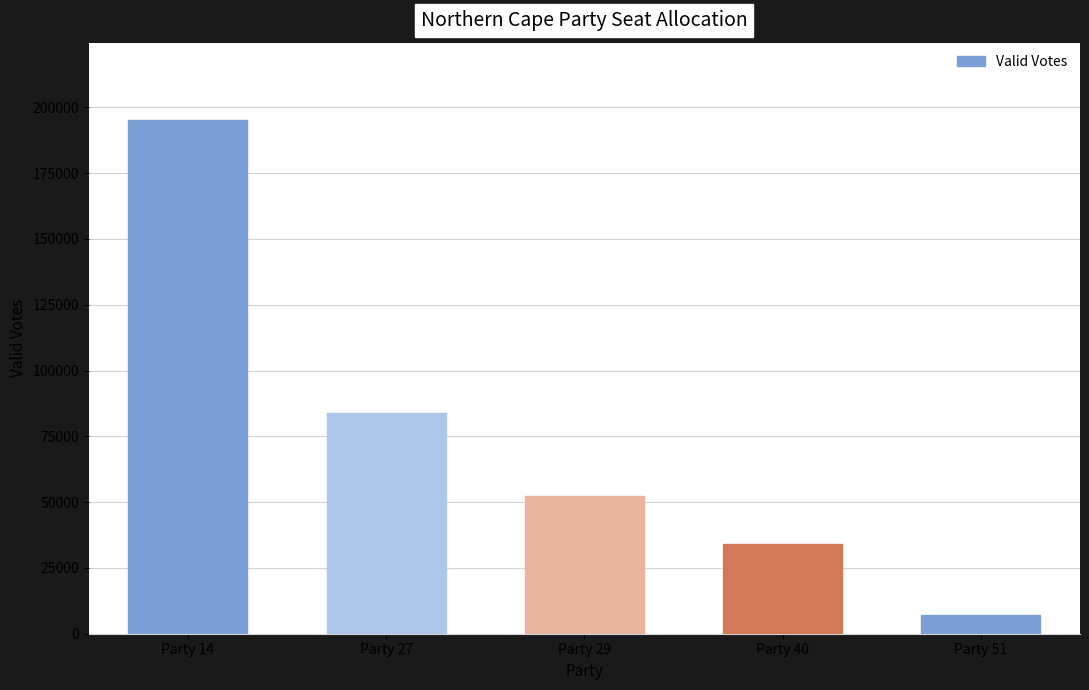

What is the ratio of the value at Party 40 to the value at Party 29?

0.7